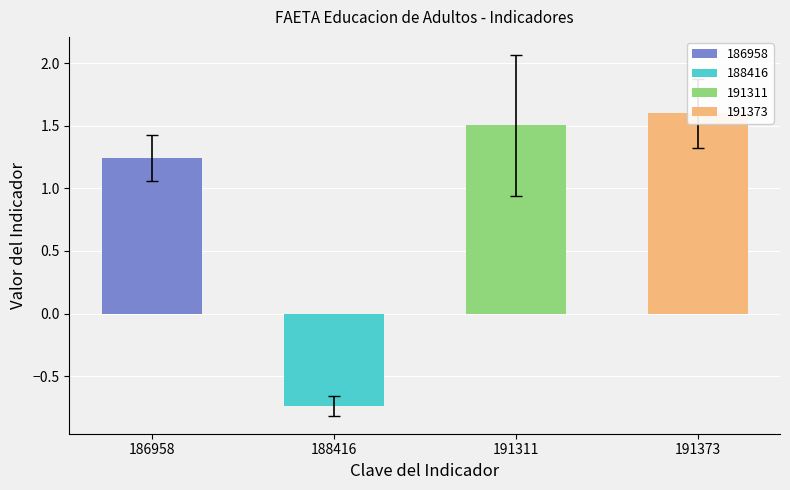

What is the smallest value displayed?

-0.7